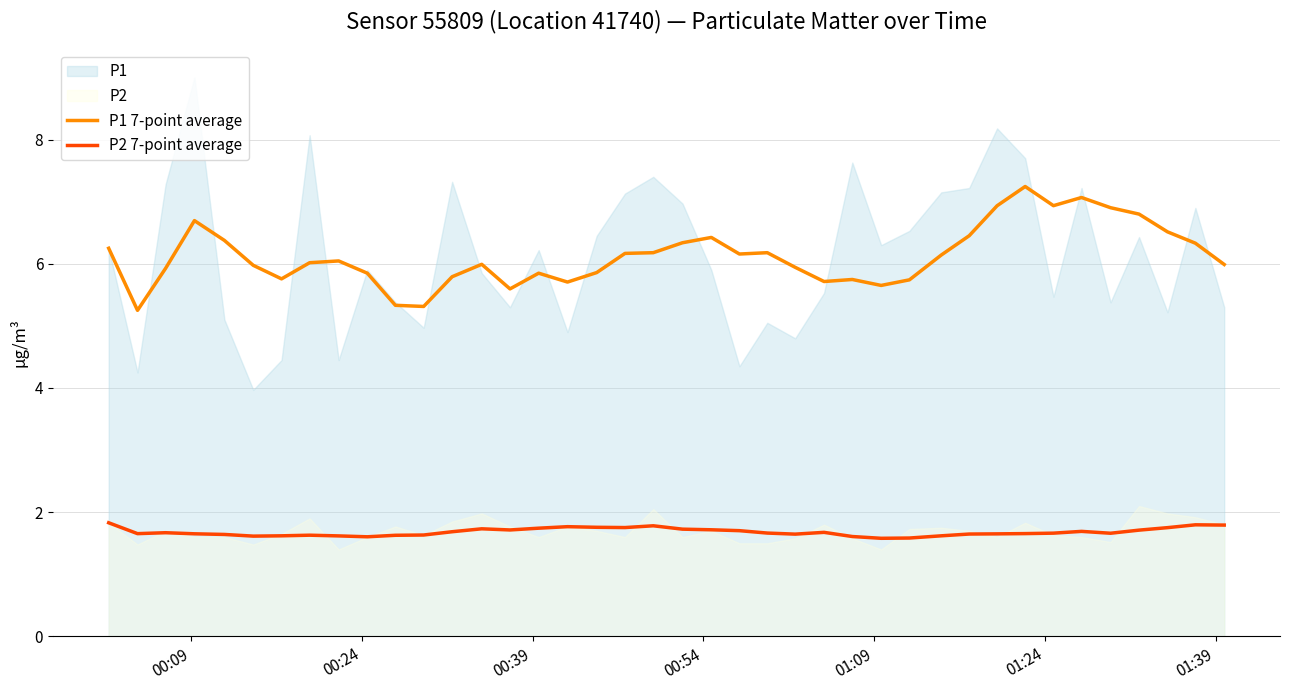

What is the value of the P1 7-point average point at the 15th from the left?

5.6